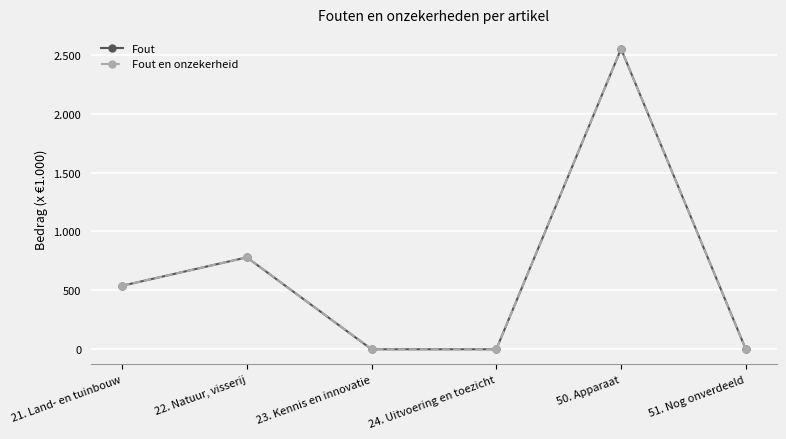

What is the difference between the maximum and minimum values in the Fout series?

2549